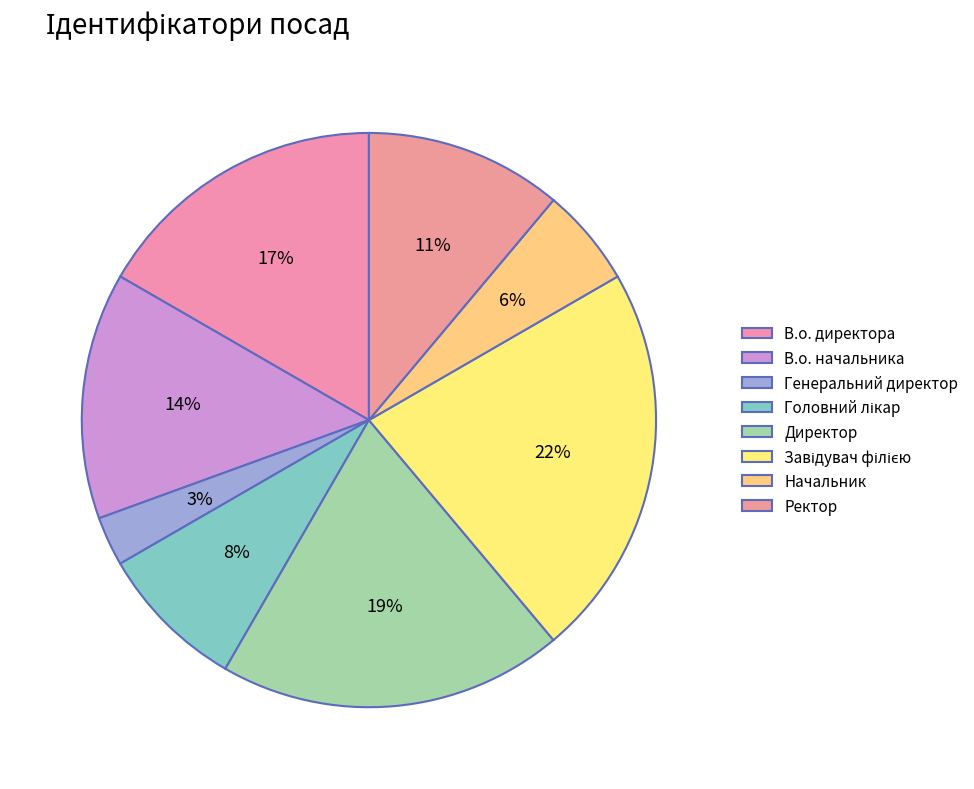

Which has a higher value, Директор or Завідувач філією?

Завідувач філією